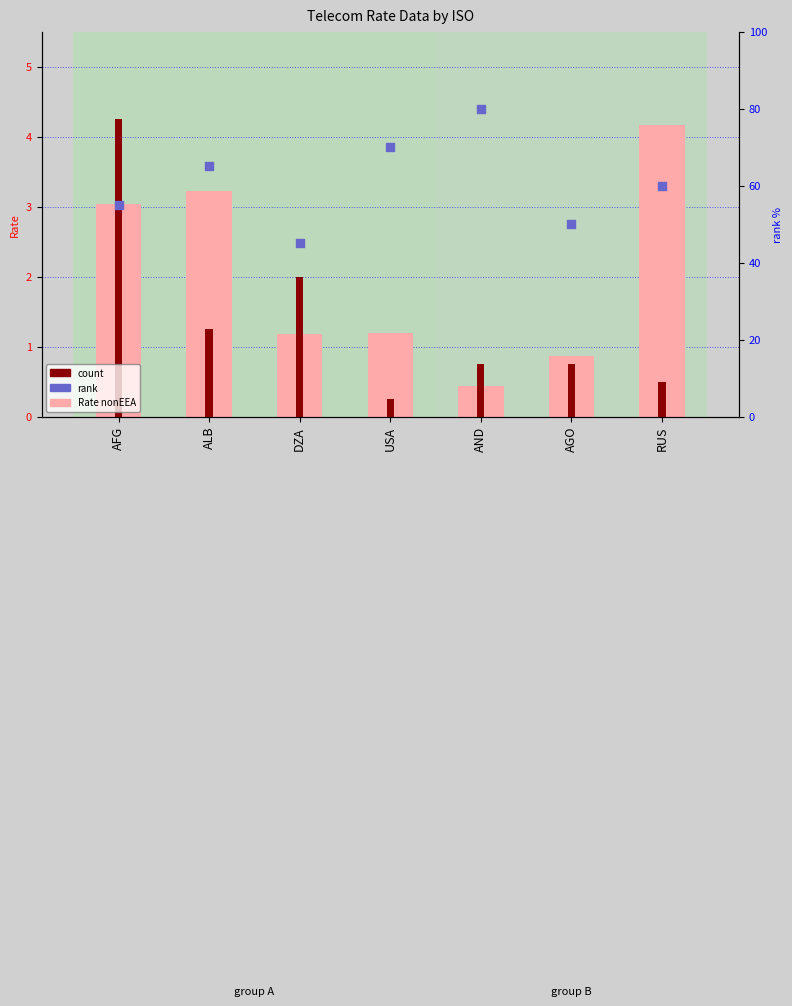

Which series reaches the minimum Y coordinate?

count